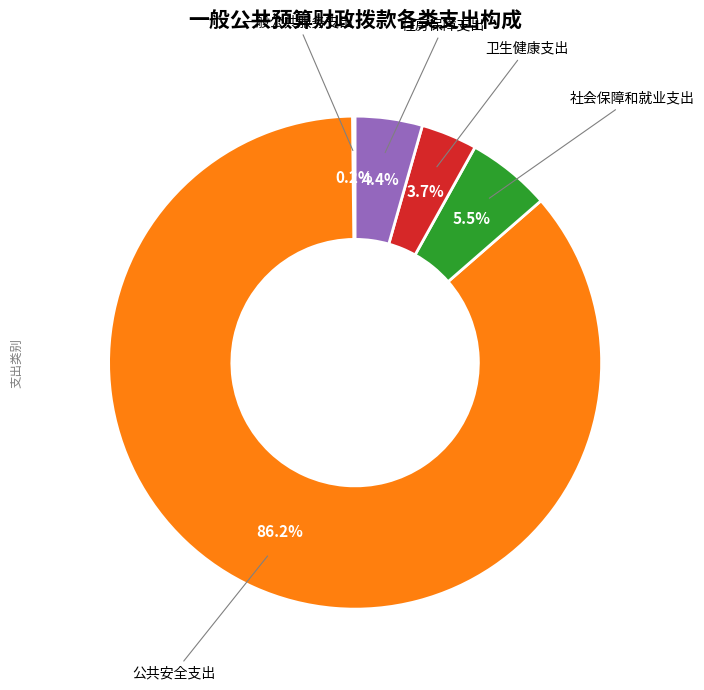

Is there a majority slice in this chart?

Yes